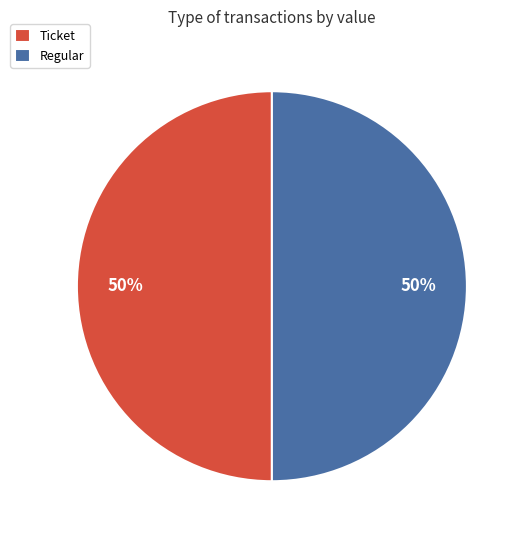

To the nearest percent, what portion does Regular represent?

50%